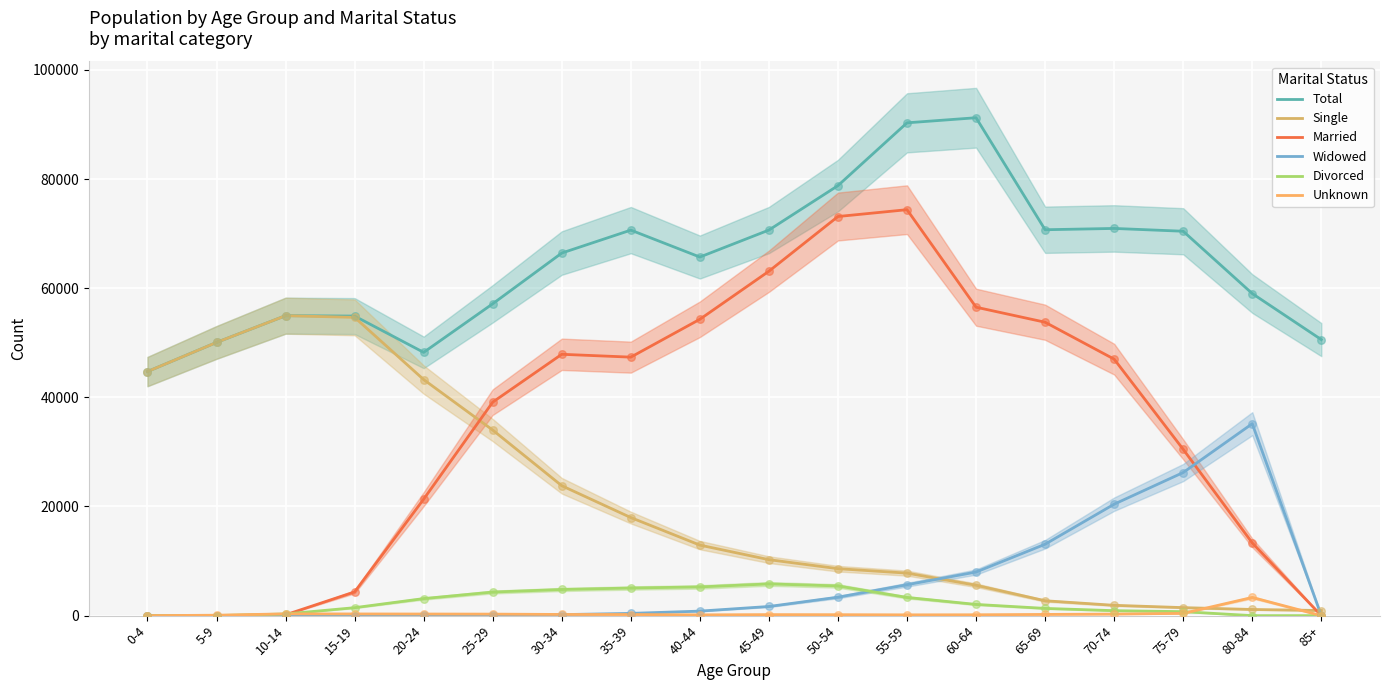

Which series contains the highest Y value?

Total